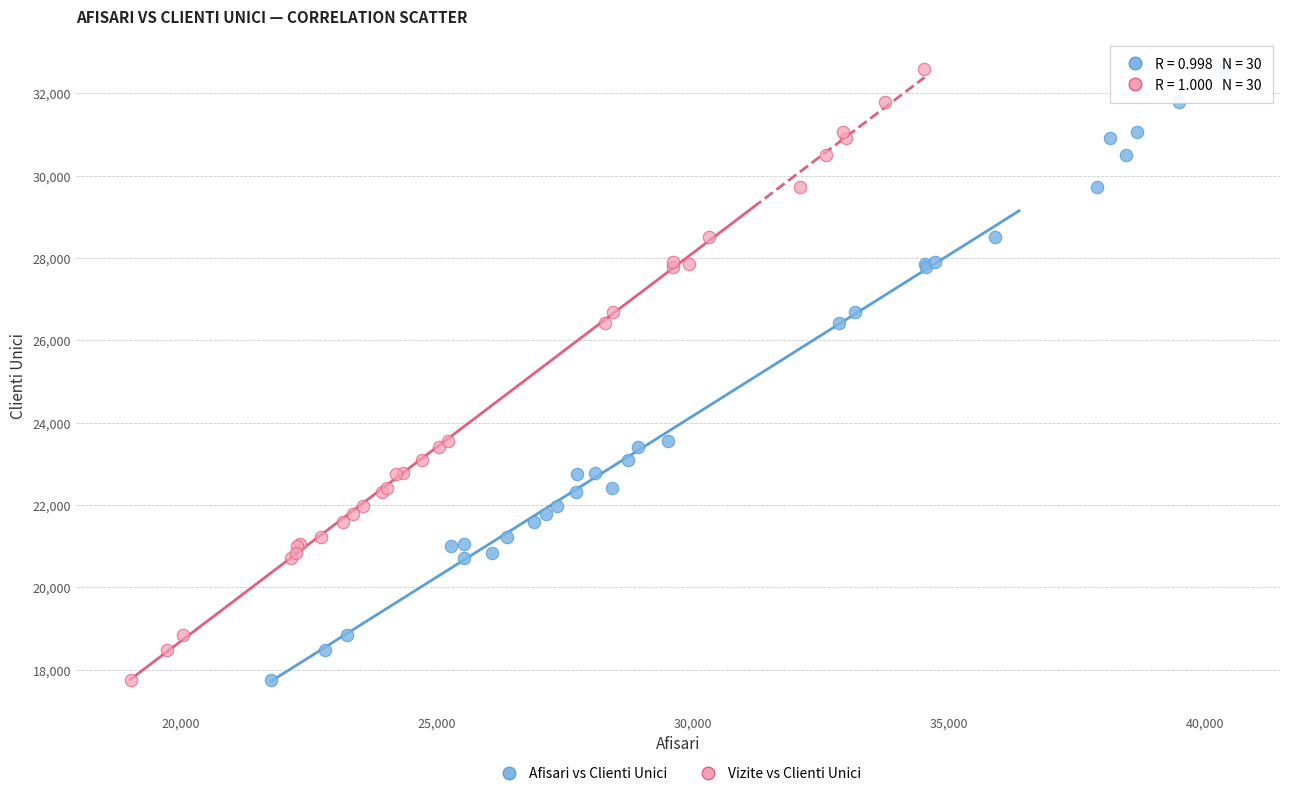

What are all the series names shown in the legend?

Afisari vs Clienti Unici, Vizite vs Clienti Unici